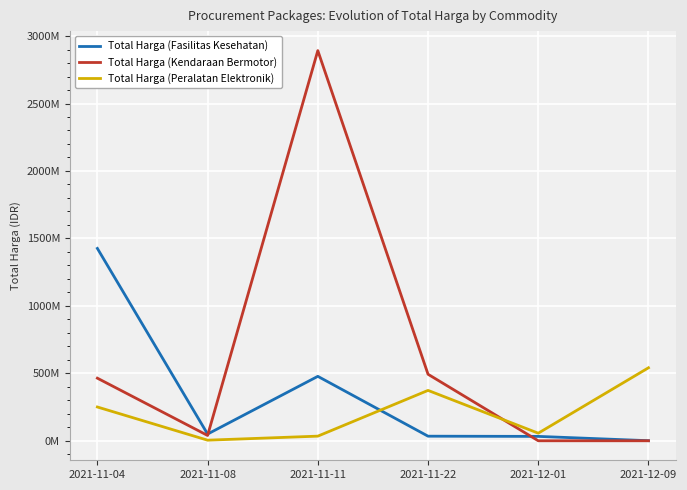

Which category has the lowest value across all series?

2021-12-01